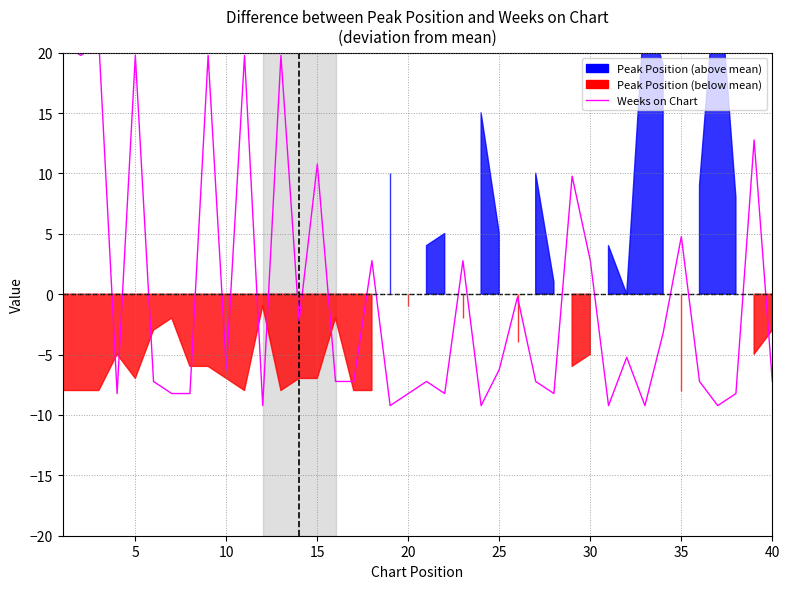

How many points are lower than both their immediate neighbors (excluding endpoints)?

12